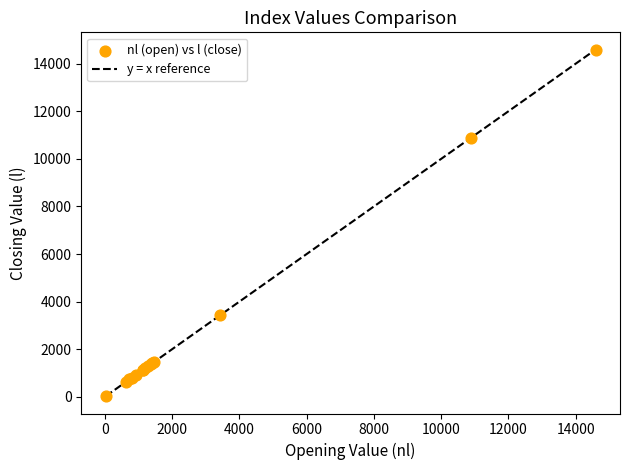

What Y value in the scatter plot is closest to 7294?

10868.4